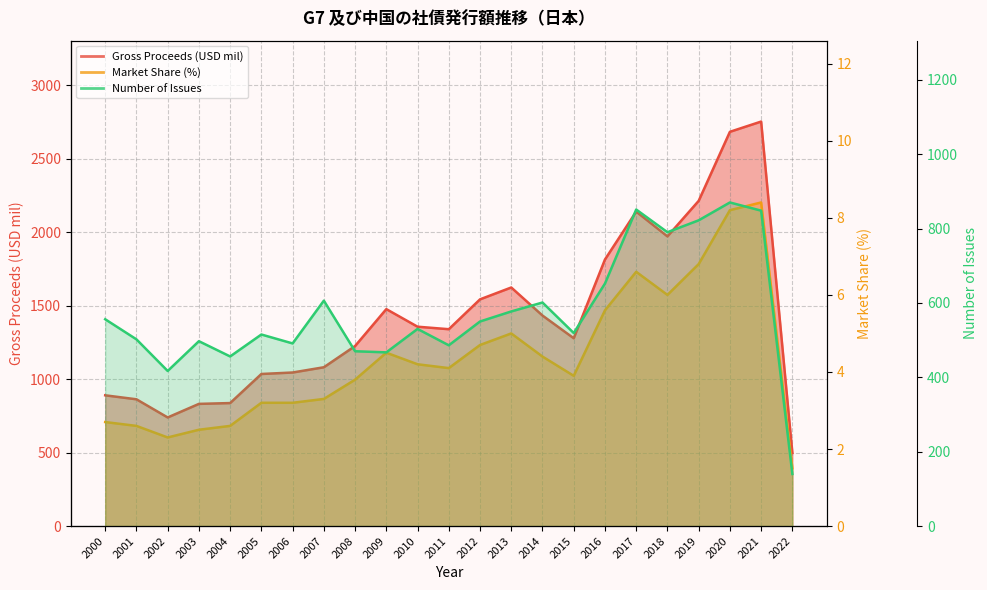

What are all the series names shown in the legend?

Gross Proceeds (USD mil), Market Share (%), Number of Issues